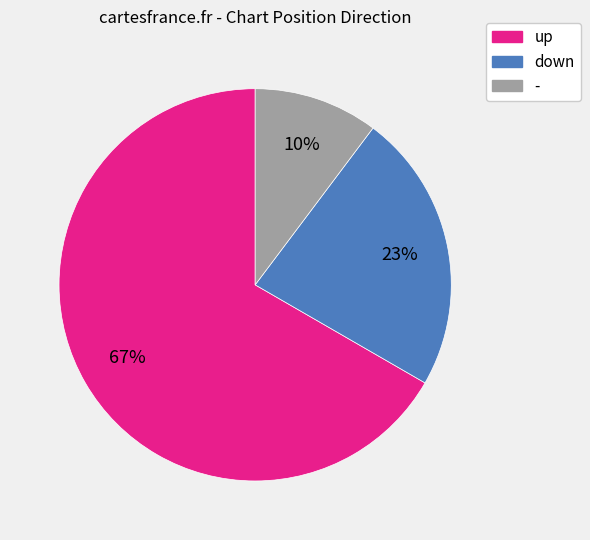

Between - and up, which is larger?

up